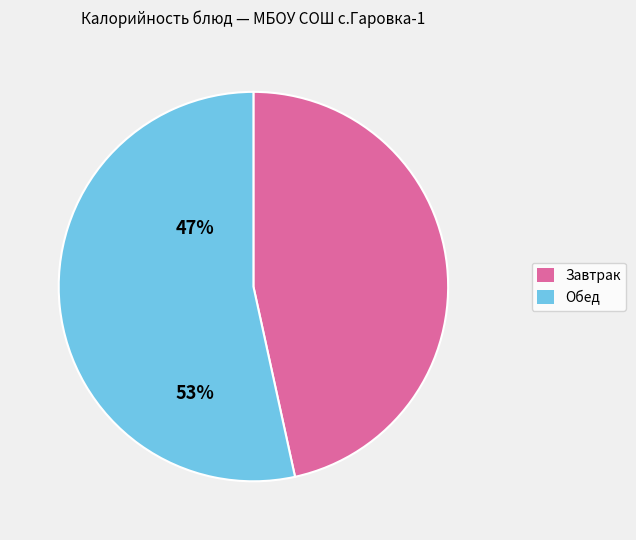

Approximately how many times larger is the value at Обед compared to Завтрак?

1.1